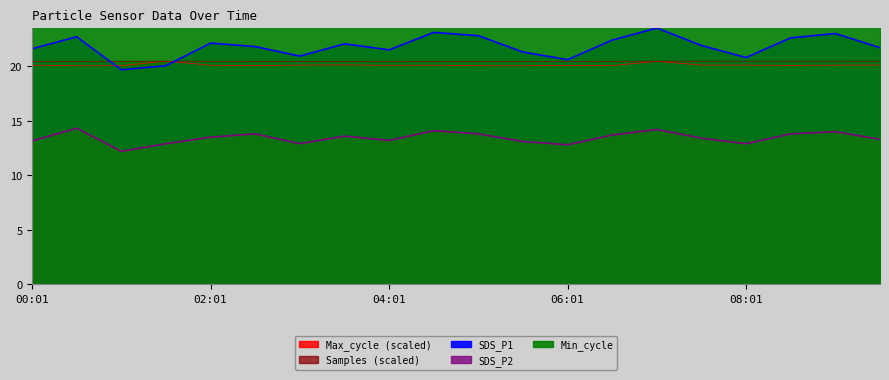

What is the difference between the highest and lowest values at 04:01?

8.3